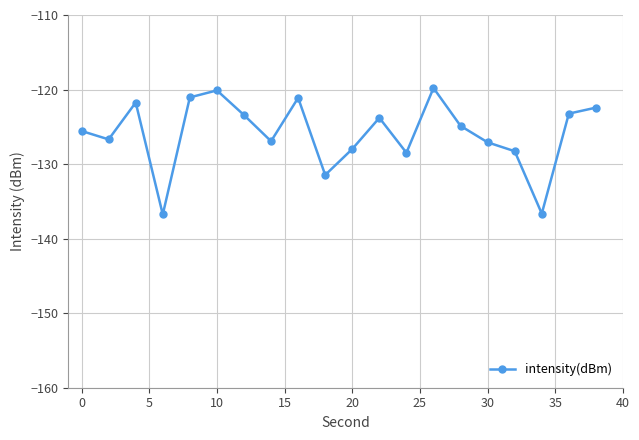

What is the difference between the second highest and second lowest values?

16.5